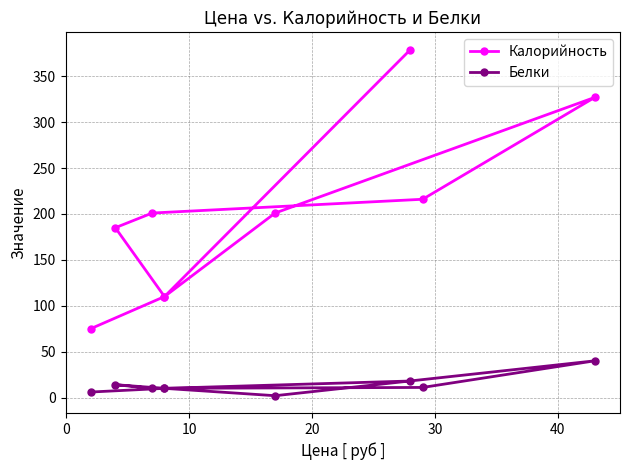

What is the lowest value of the Белки series?

2